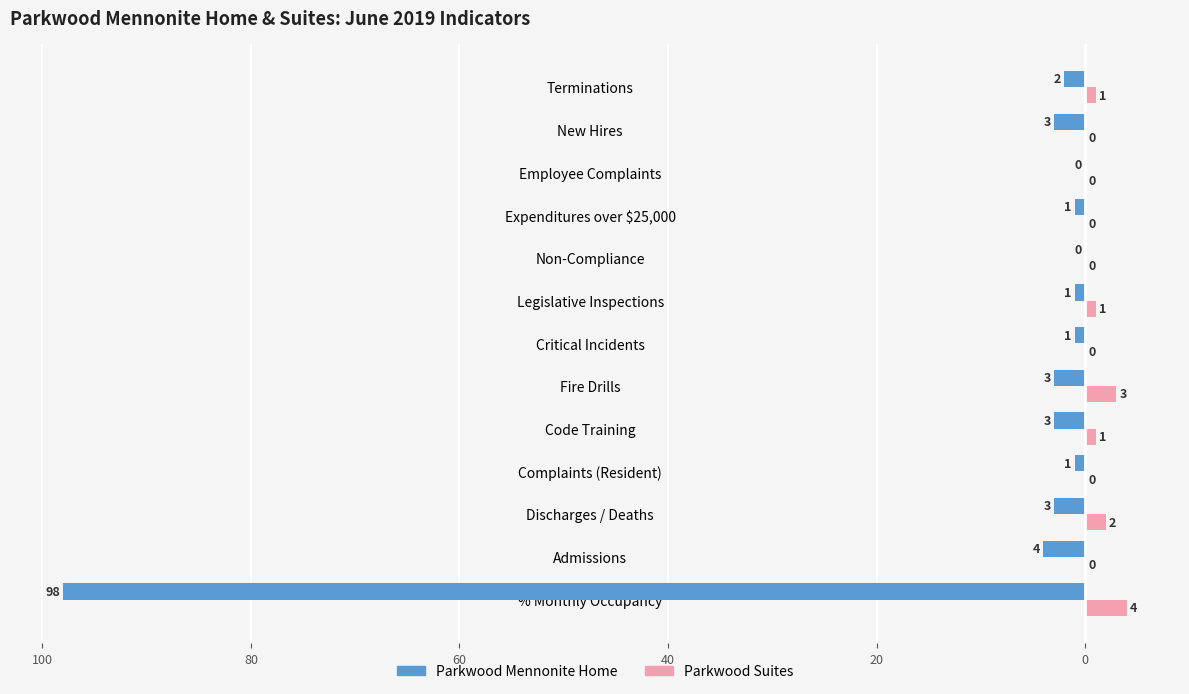

What is the difference between the maximum and minimum values in the Parkwood Suites series?

4